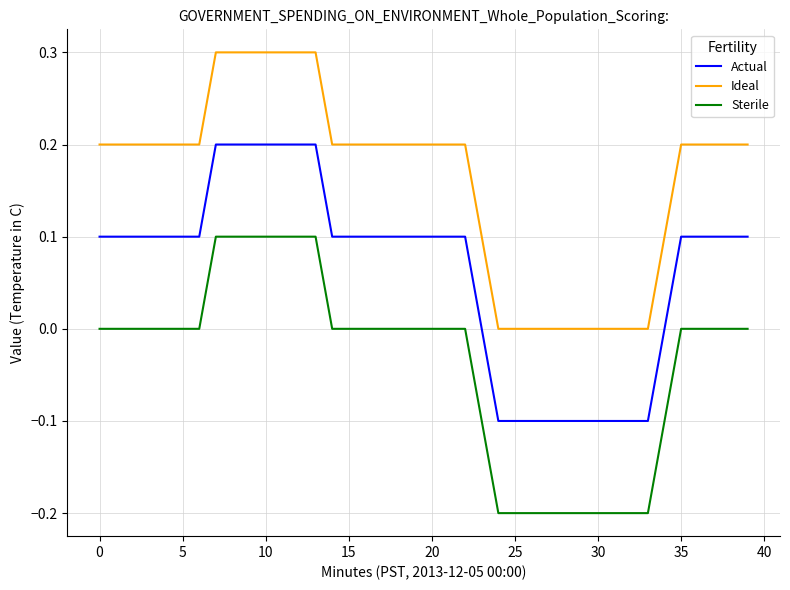

Count the Ideal values in the range 0 to 1.

40